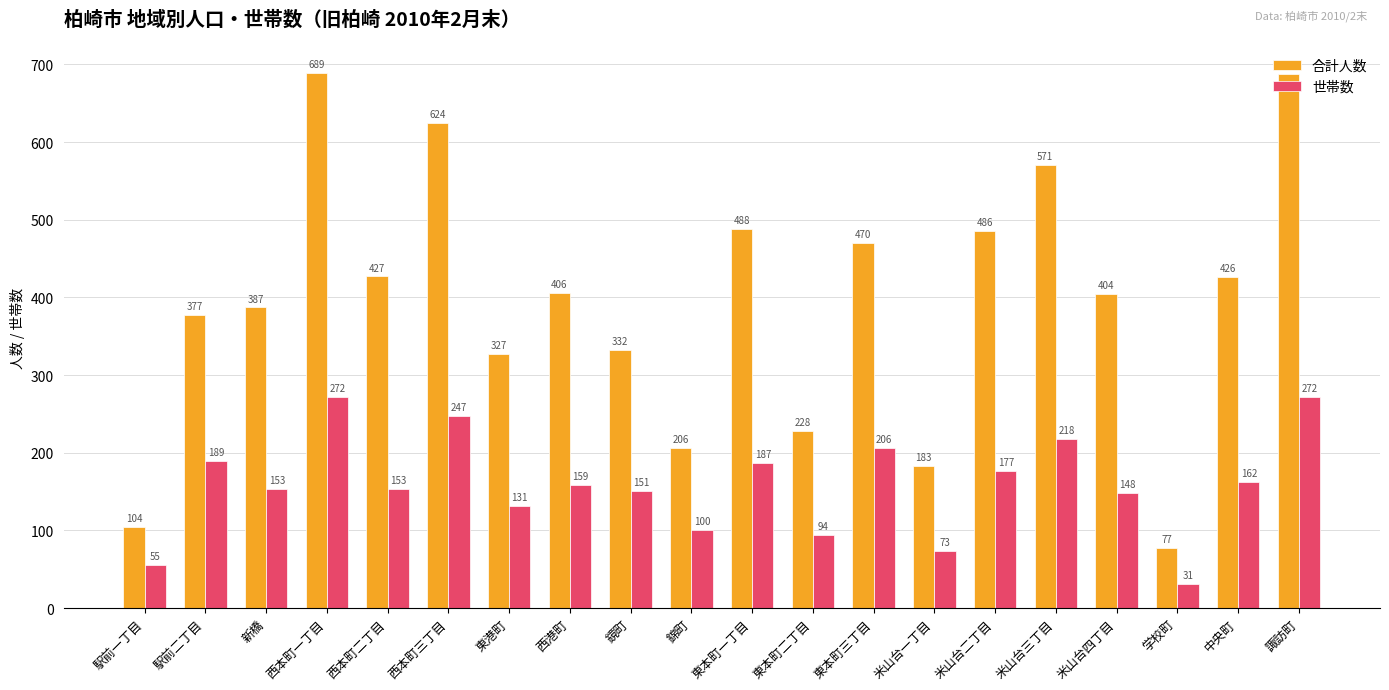

How many distinct data groups are displayed?

2